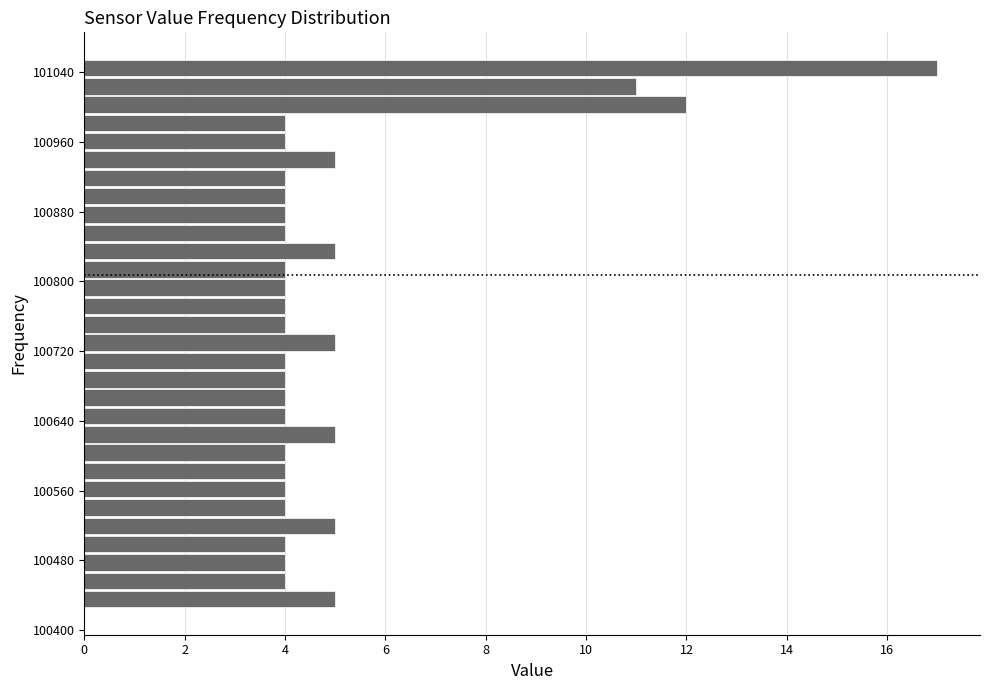

Read against the y-axis, roughly where is the centre of the longest bar?

101040